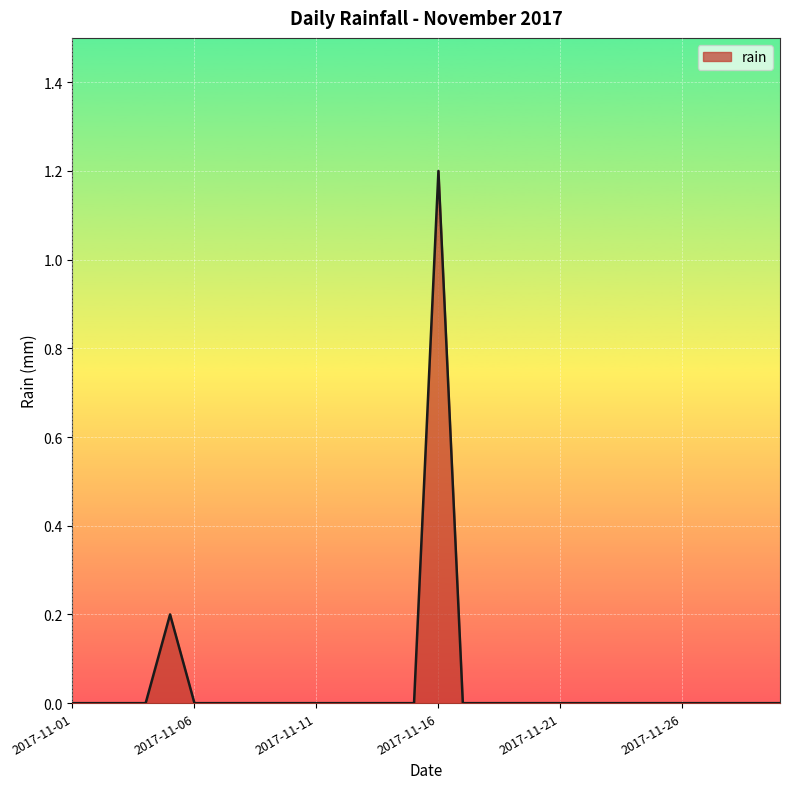

What is the difference between the maximum and minimum values?

1.2